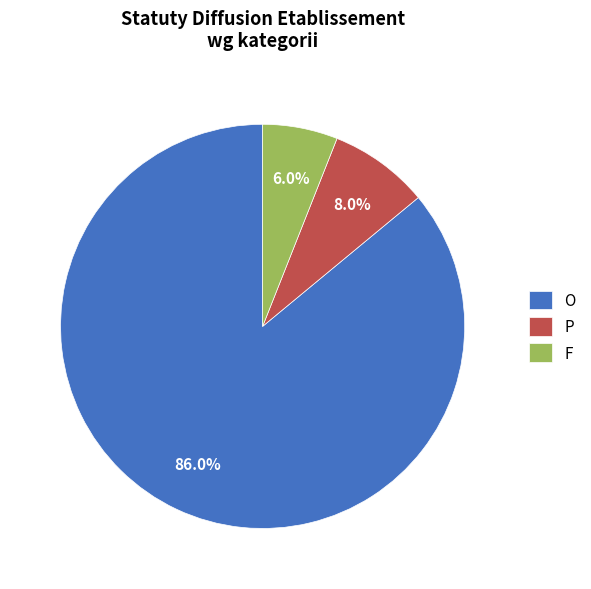

Do F and O together represent more than half of the pie?

Yes